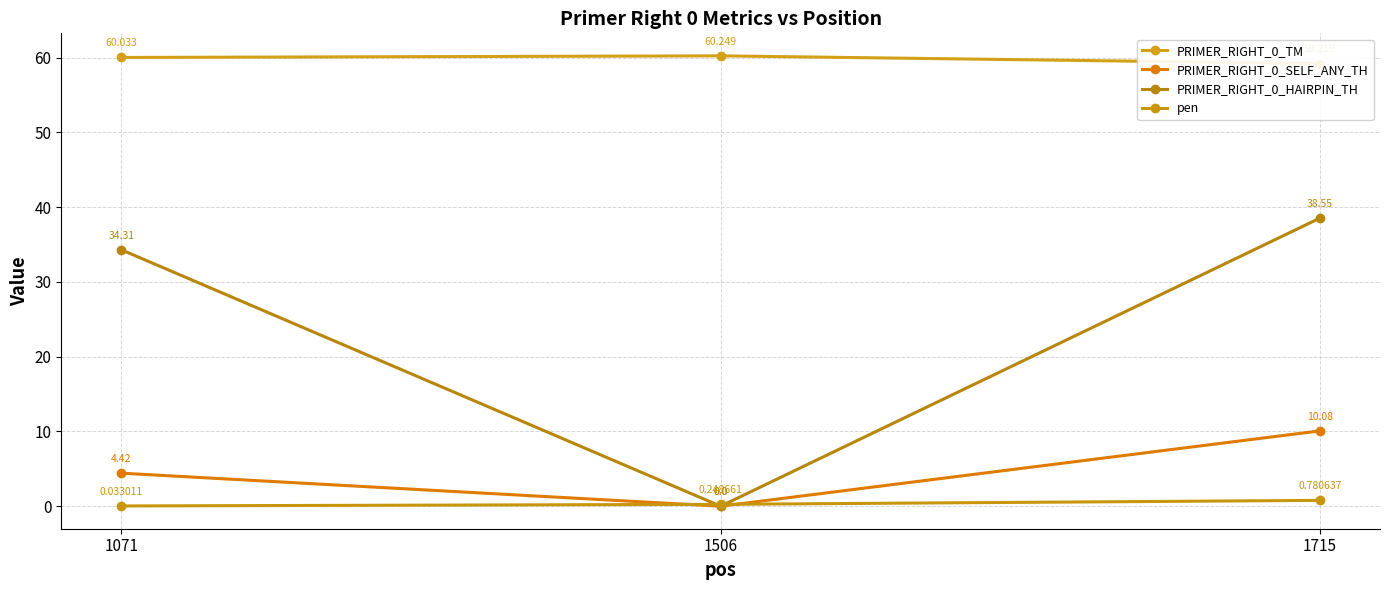

How many data points in PRIMER_RIGHT_0_HAIRPIN_TH are less than 34?

1